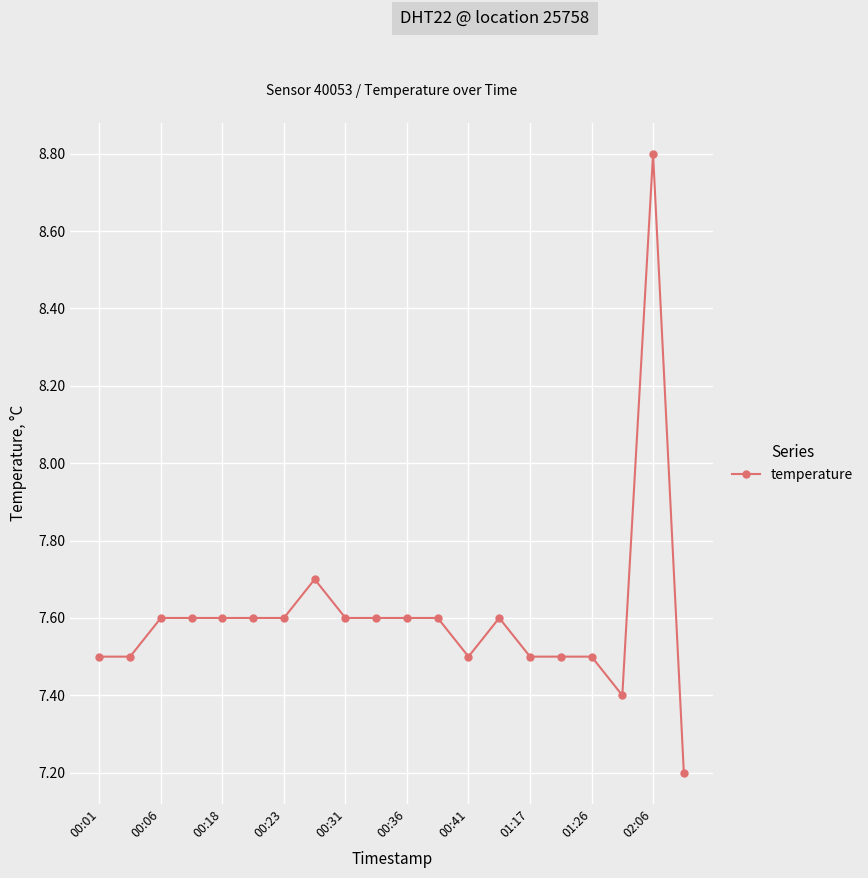

Reading left to right, list all the values displayed in this chart.

7.5	7.5	7.6	7.6	7.6	7.6	7.6	7.7	7.6	7.6	7.6	7.6	7.5	7.6	7.5	7.5	7.5	7.4	8.8	7.2